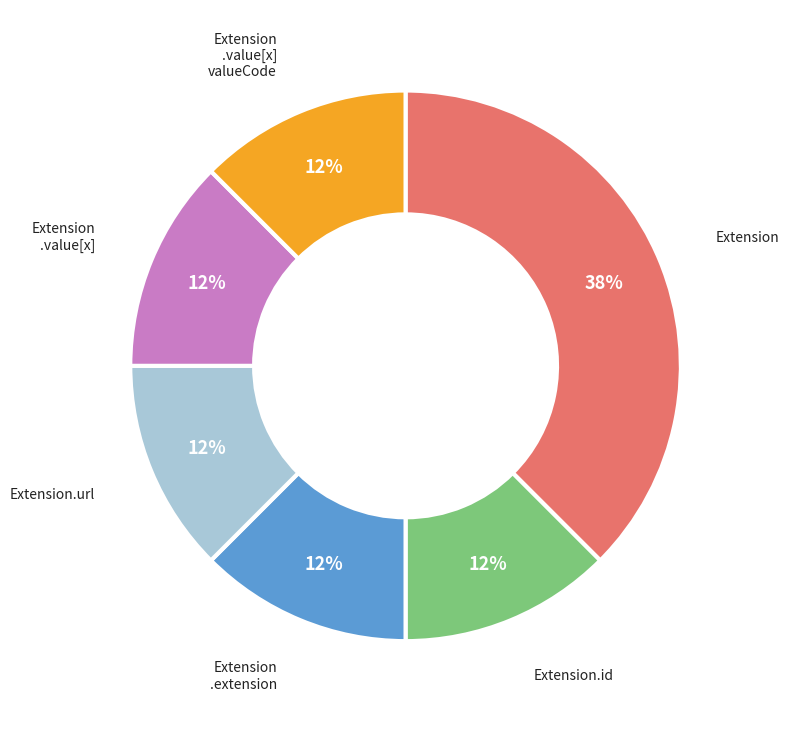

To the nearest percent, what is the average slice percentage?

17%